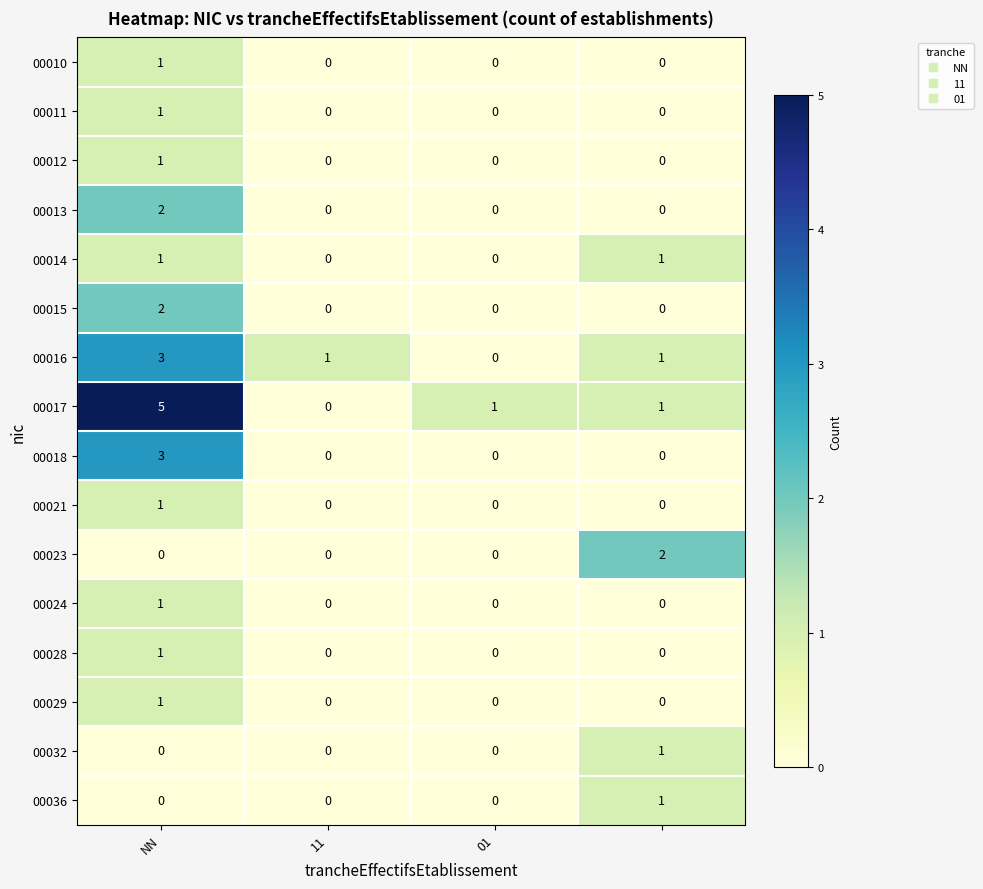

How many 00018 values are between 0 and 3?

4